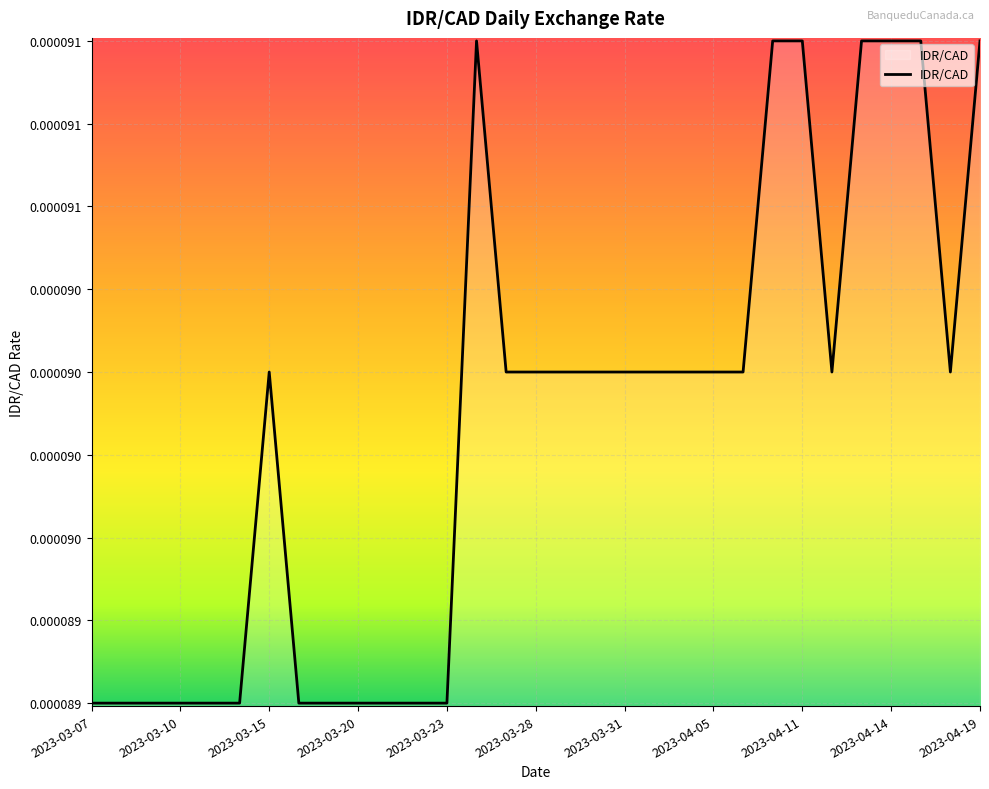

Does the chart display data point markers on the line(s)?

No